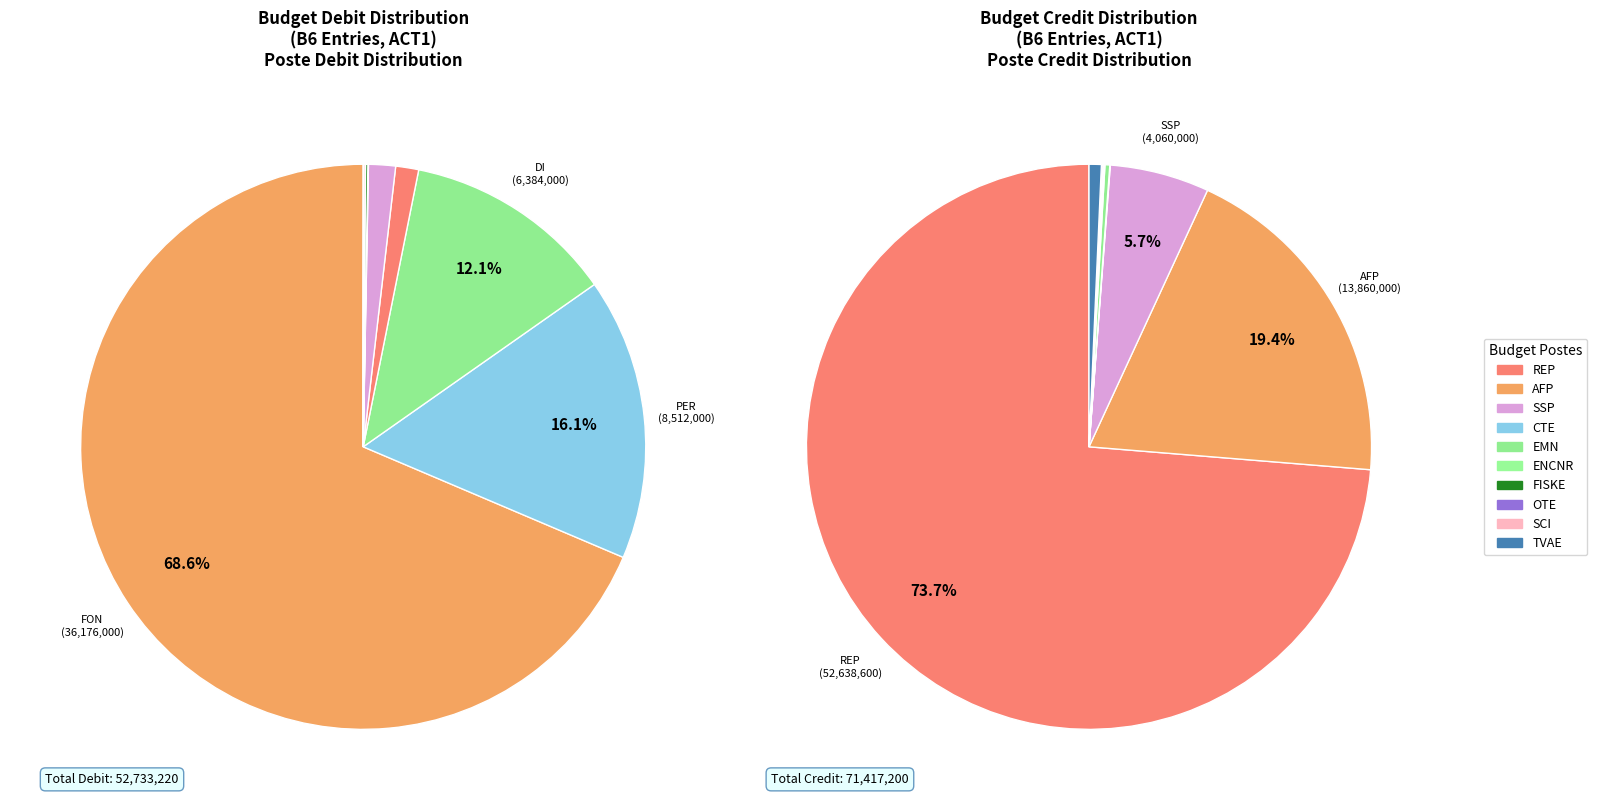

How many segments does this pie chart have?

10